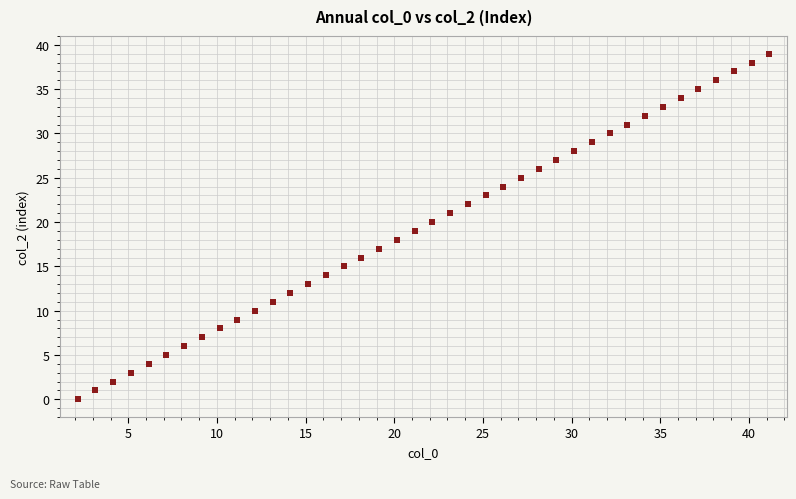

What is the range of Y values (max minus min)?

39